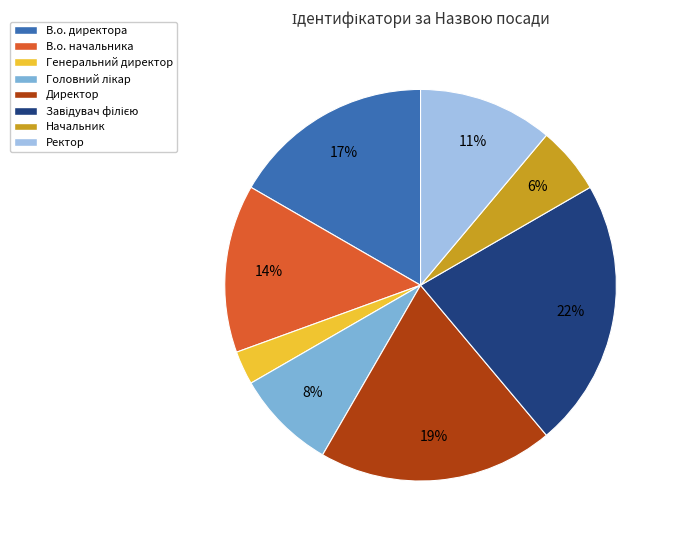

Does any single category account for the majority?

No